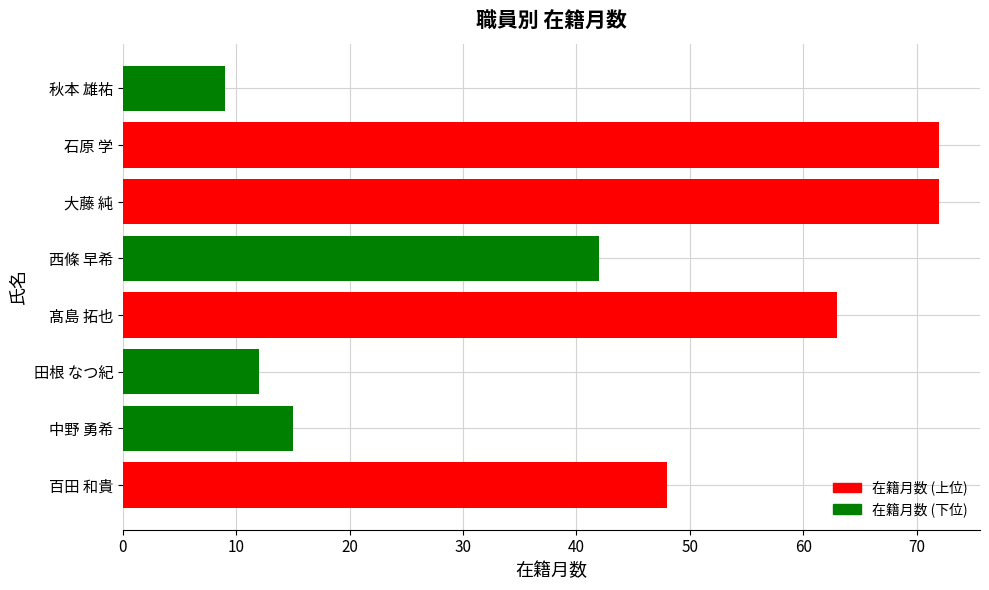

Reading top to bottom, extract all data points from this chart.

9	72	72	42	63	12	15	48